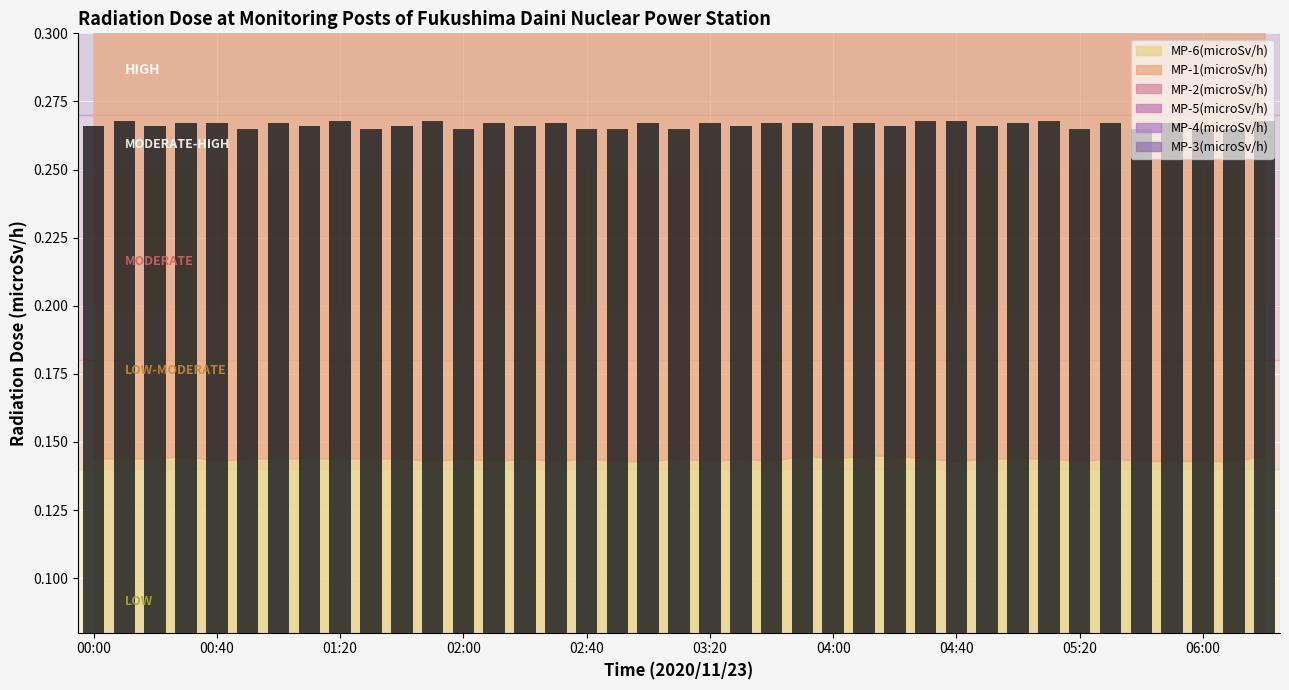

How many values are between 0 and 1?

39